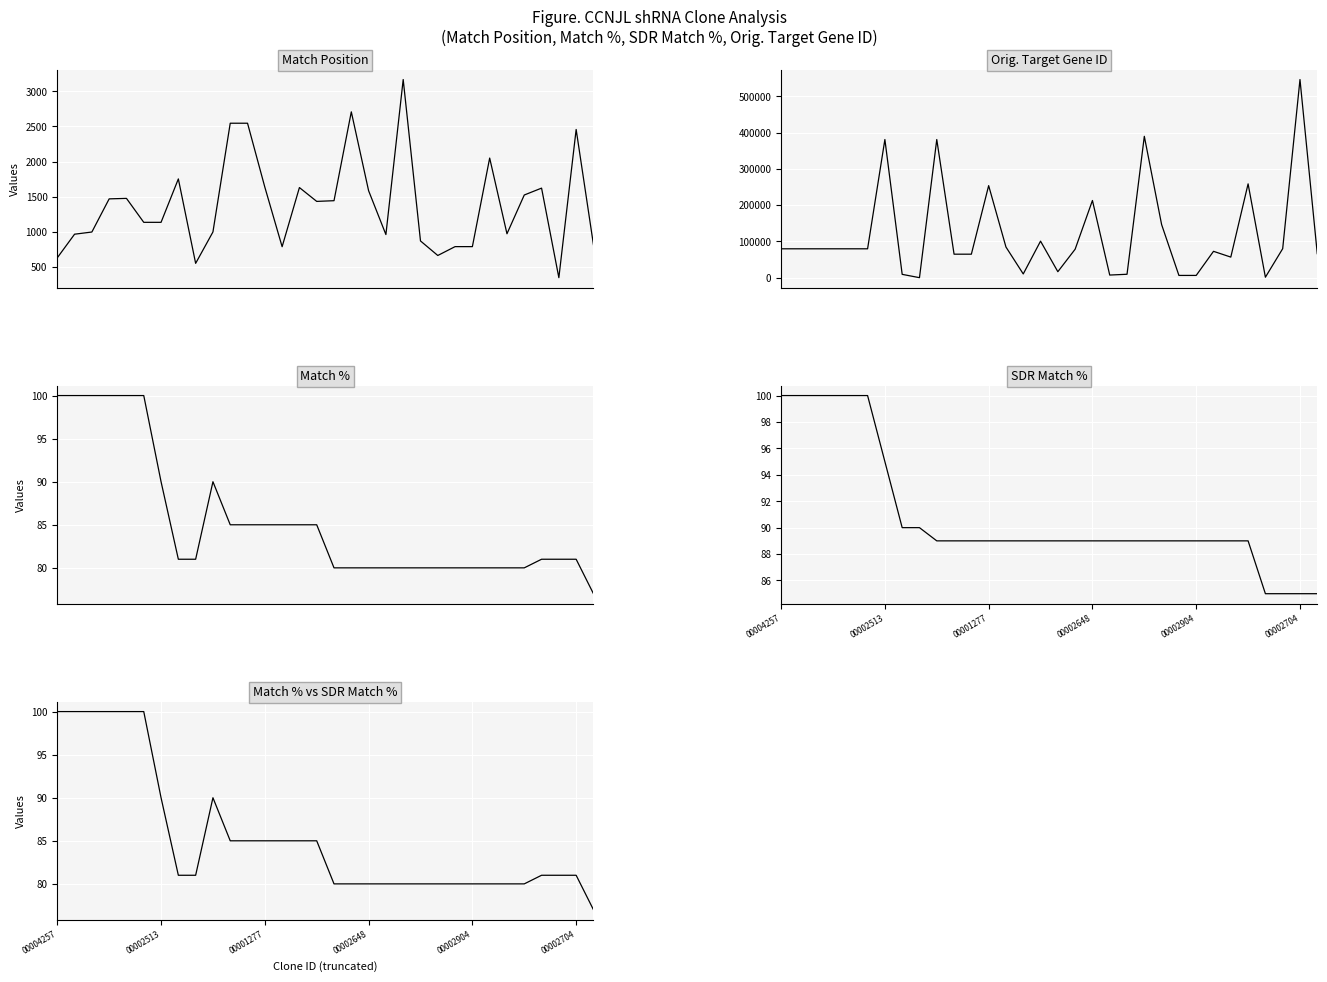

What is the difference between the second highest and second lowest values in the Match Position series?

2157